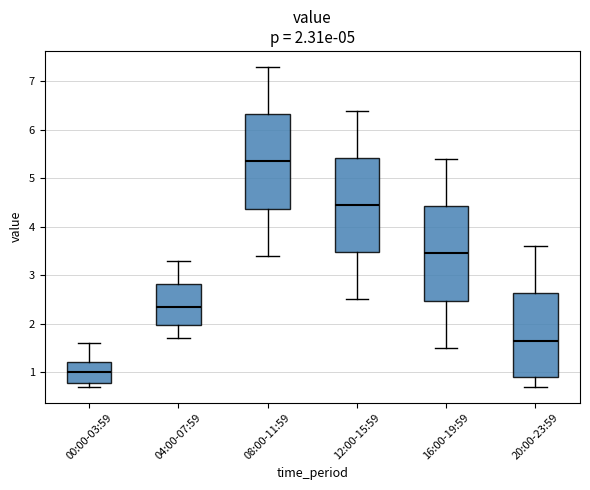

Which box's median line is the highest?

08:00-11:59